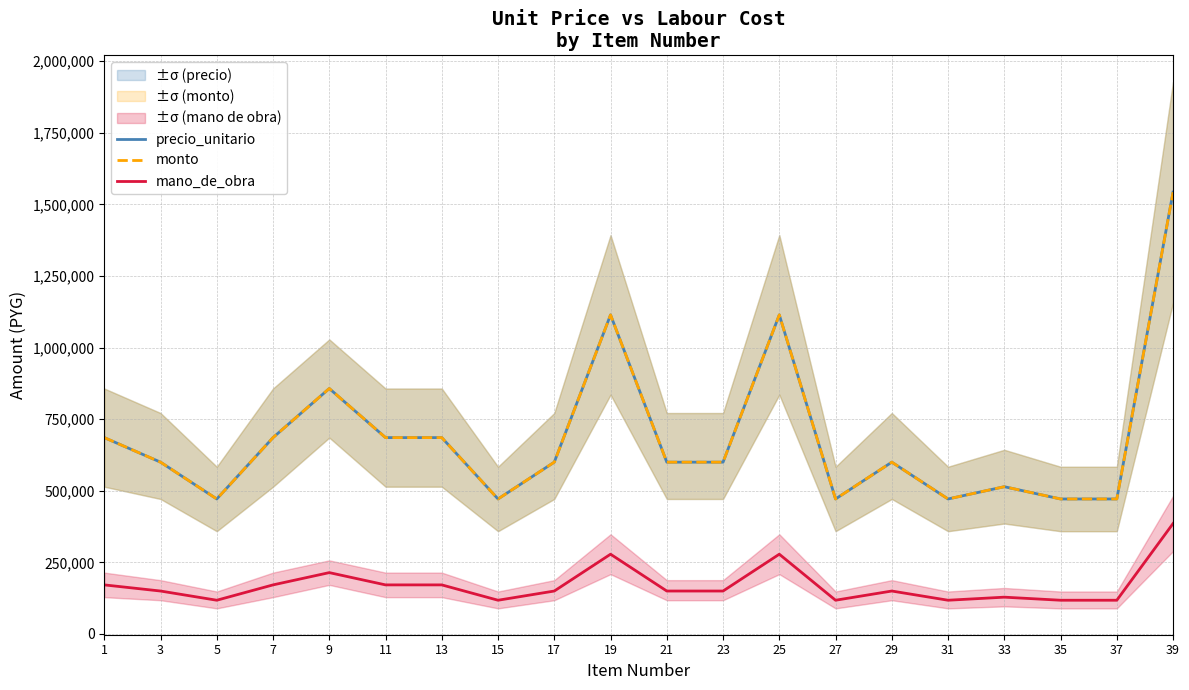

Count the number of categories in the chart.

20